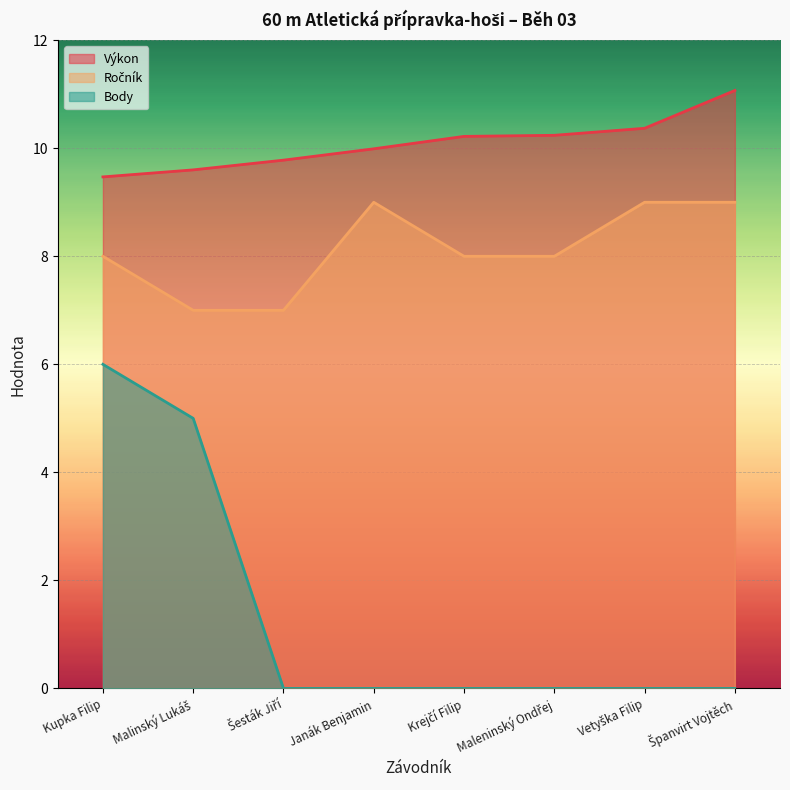

What is the sum of all Body values?

11.0